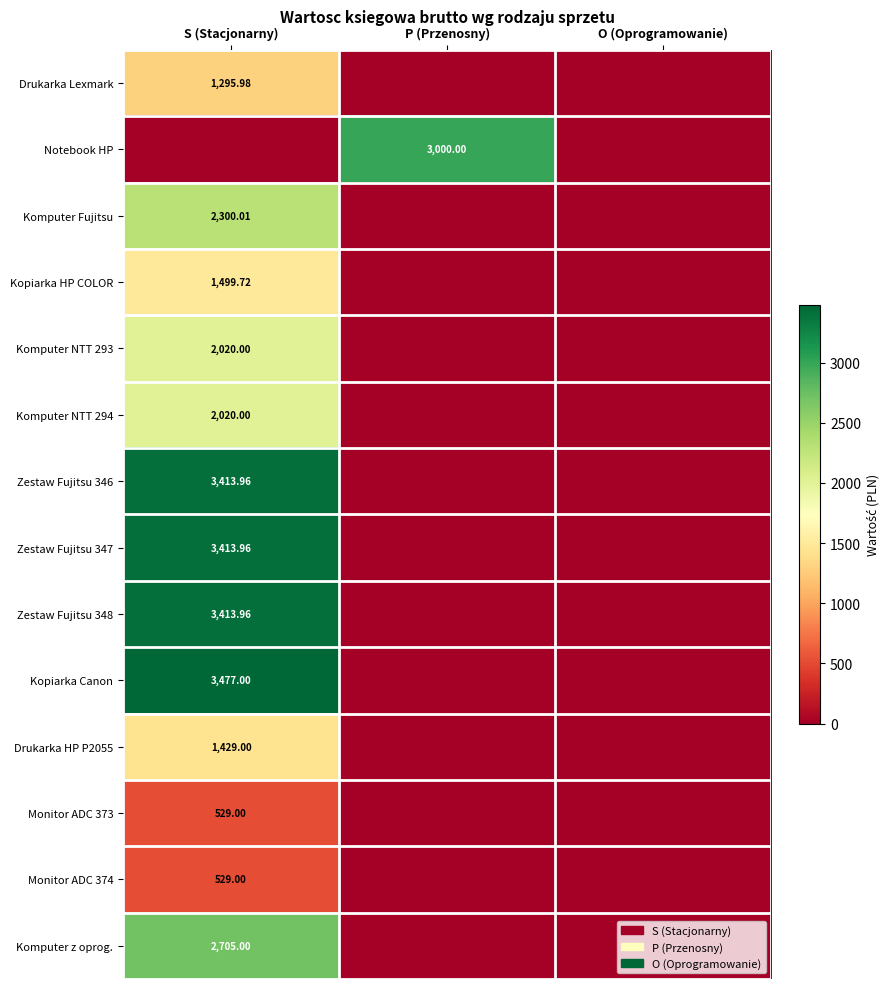

Which category has the highest value across all series?

S (Stacjonarny)